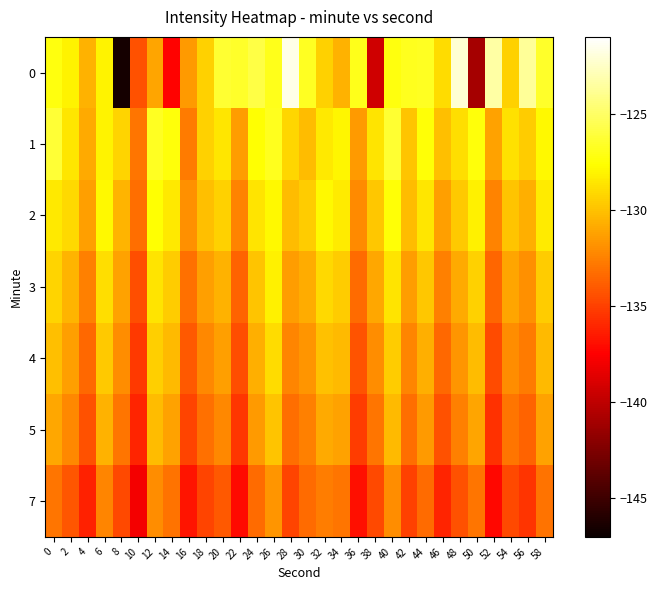

Which series has the largest range (max minus min)?

row_0